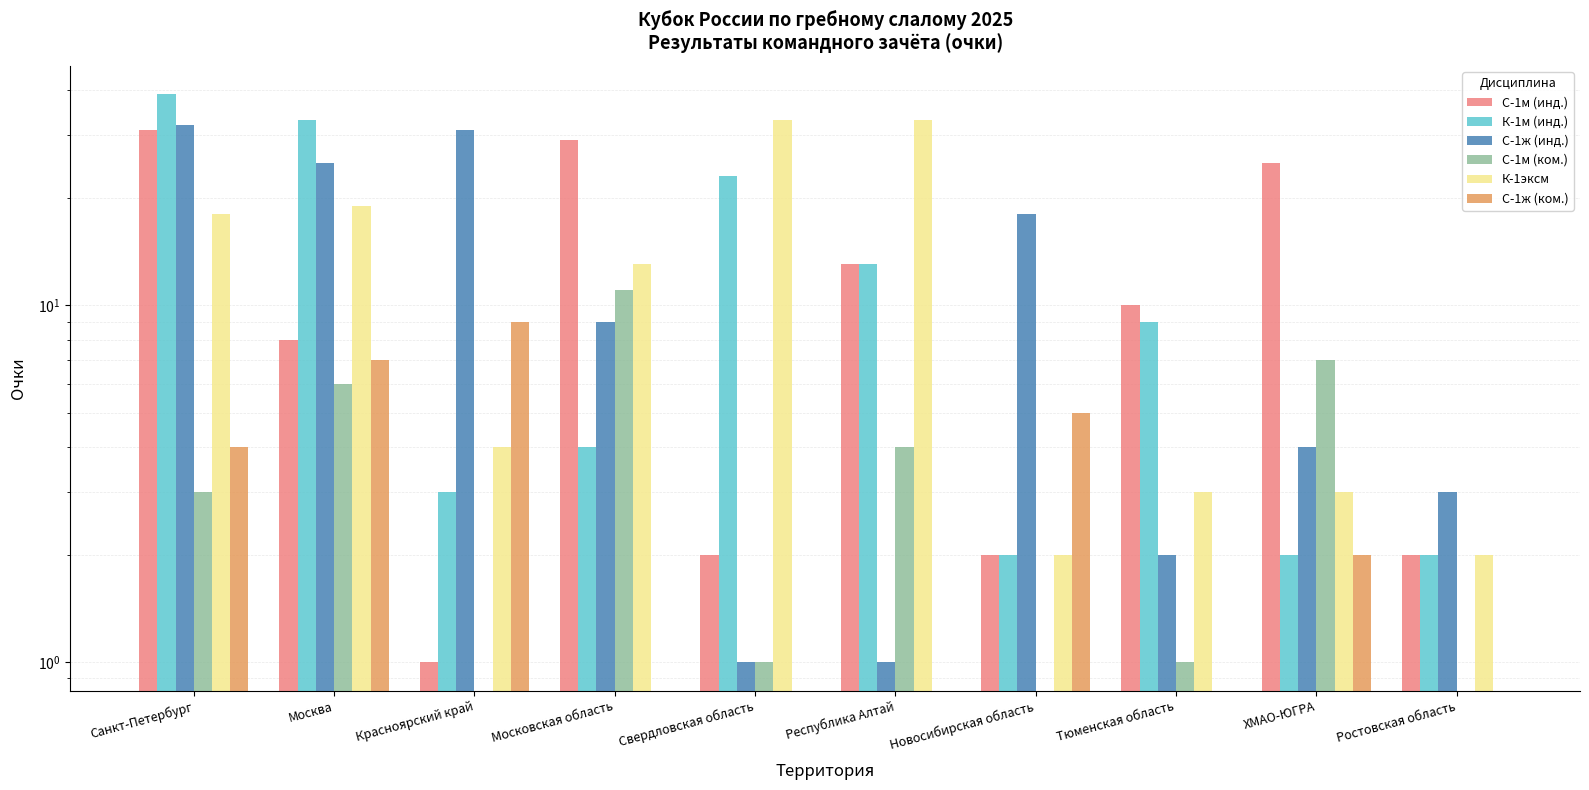

Reading left to right, what are all the values shown in this chart?

С-1м (инд.): Санкт-Петербург=31	Москва=8	Красноярский край=1	Московская область=29	Свердловская область=2	Республика Алтай=13	Новосибирская область=2	Тюменская область=10	ХМАО-ЮГРА=25	Ростовская область=2
К-1м (инд.): Санкт-Петербург=39	Москва=33	Красноярский край=3	Московская область=4	Свердловская область=23	Республика Алтай=13	Новосибирская область=2	Тюменская область=9	ХМАО-ЮГРА=2	Ростовская область=2
С-1ж (инд.): Санкт-Петербург=32	Москва=25	Красноярский край=31	Московская область=9	Свердловская область=1	Республика Алтай=1	Новосибирская область=18	Тюменская область=2	ХМАО-ЮГРА=4	Ростовская область=3
С-1м (ком.): Санкт-Петербург=3	Москва=6	Красноярский край=0	Московская область=11	Свердловская область=1	Республика Алтай=4	Новосибирская область=0	Тюменская область=1	ХМАО-ЮГРА=7	Ростовская область=0
К-1эксм: Санкт-Петербург=18	Москва=19	Красноярский край=4	Московская область=13	Свердловская область=33	Республика Алтай=33	Новосибирская область=2	Тюменская область=3	ХМАО-ЮГРА=3	Ростовская область=2
С-1ж (ком.): Санкт-Петербург=4	Москва=7	Красноярский край=9	Московская область=0	Свердловская область=0	Республика Алтай=0	Новосибирская область=5	Тюменская область=0	ХМАО-ЮГРА=2	Ростовская область=0